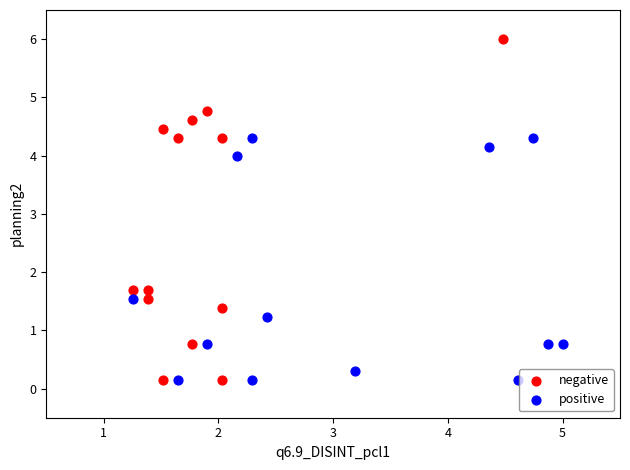

What are all the series names shown in the legend?

negative, positive